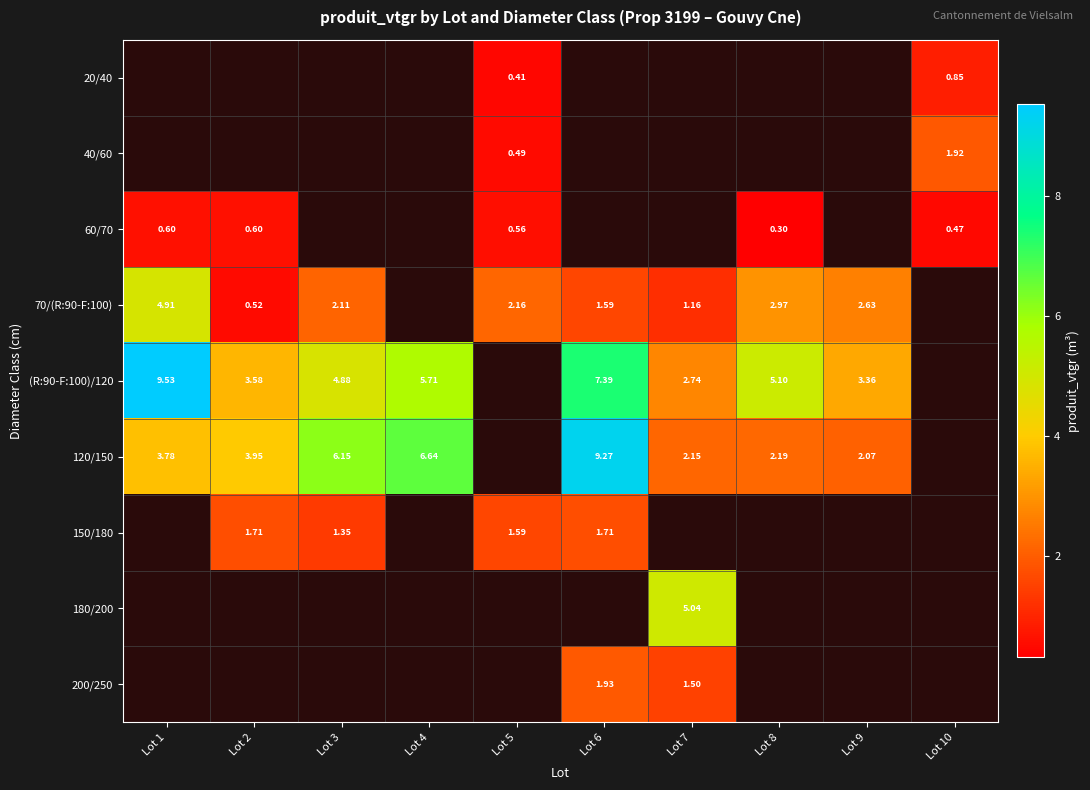

What is the difference between the maximum and minimum values in the (R:90-F:100)/120 series?

6.8